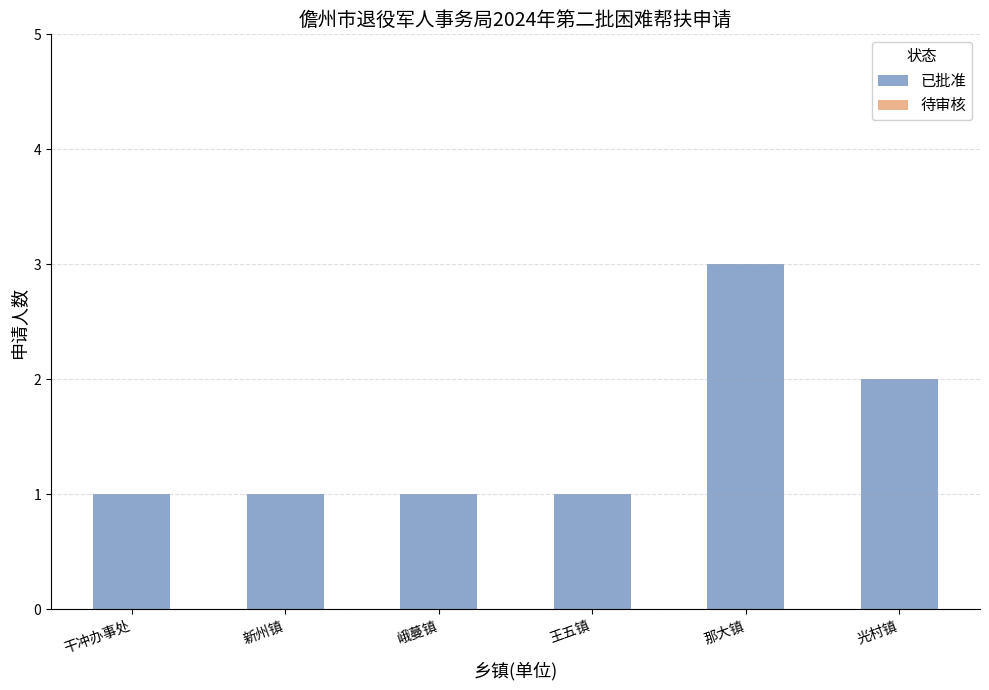

Reading left to right, transcribe all the data shown in this chart.

1	1	1	1	3	2